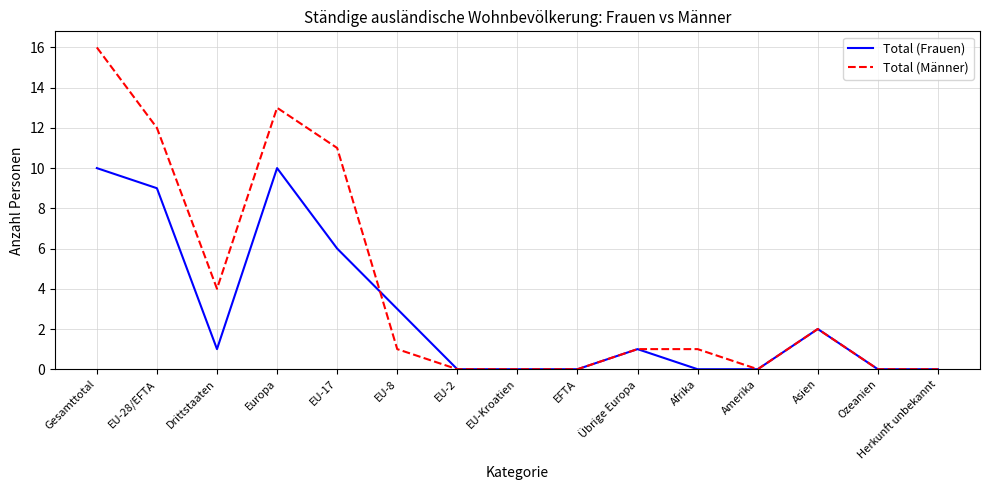

At which label does Total (Männer) reach its peak?

Gesamttotal